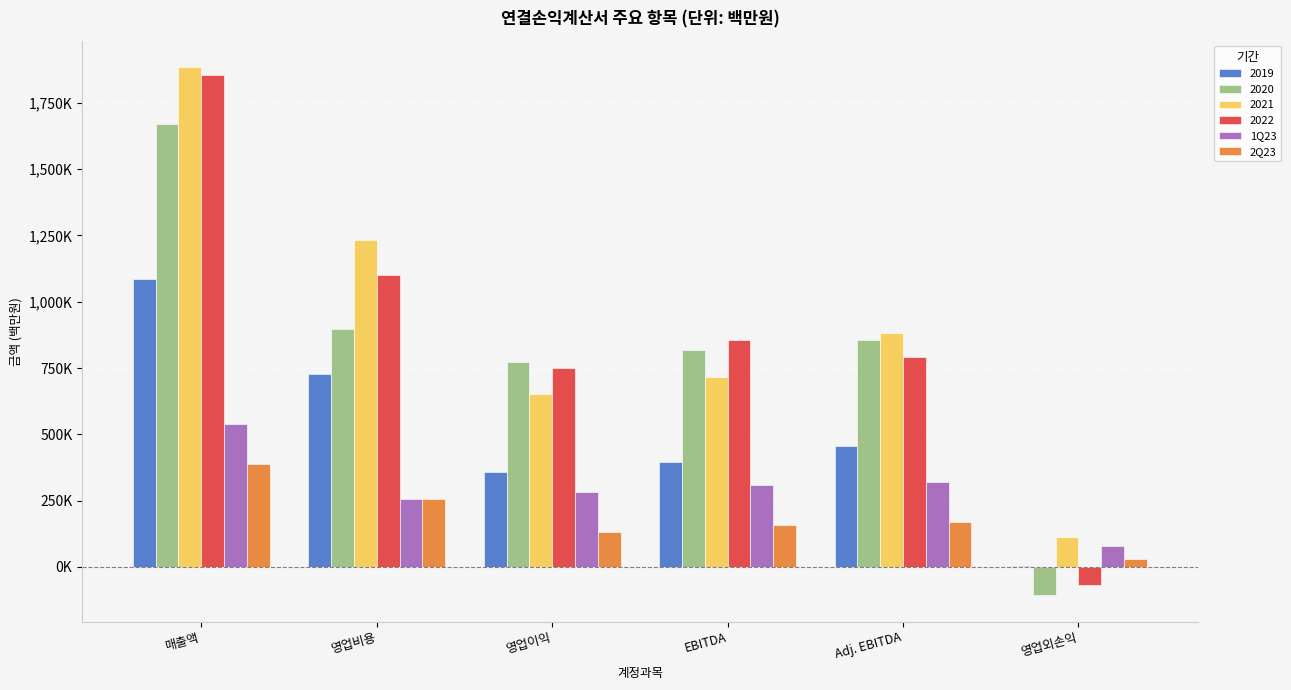

What position from the right is EBITDA?

3